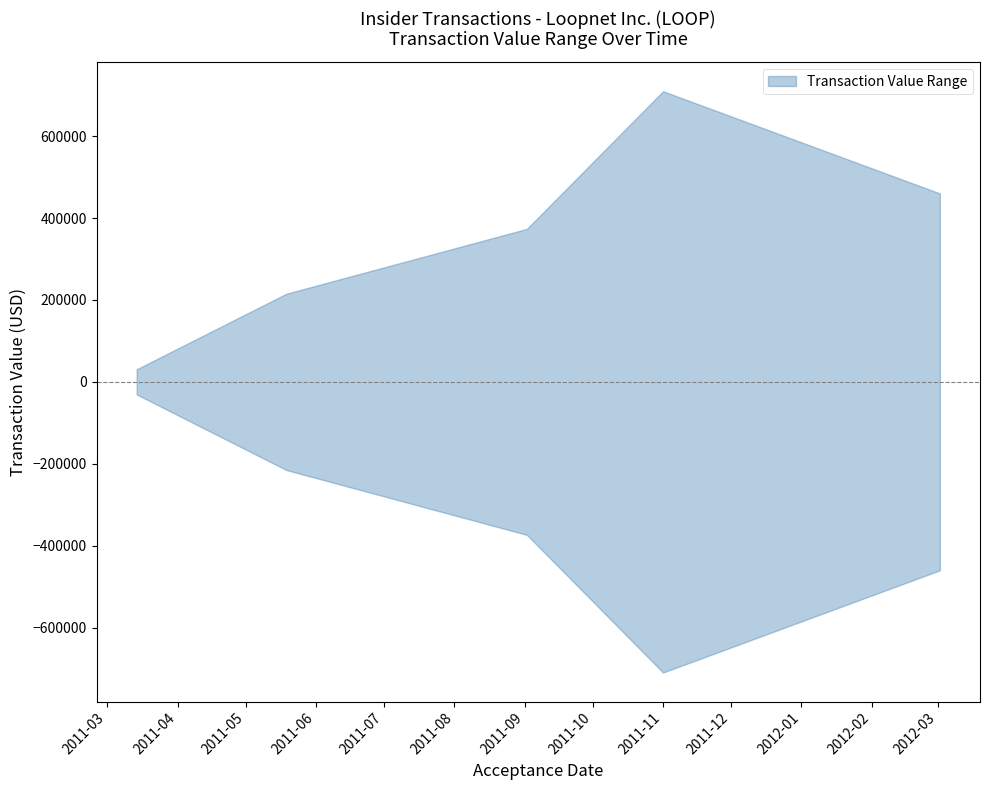

At how many categories does at least one series exceed 591312?

1